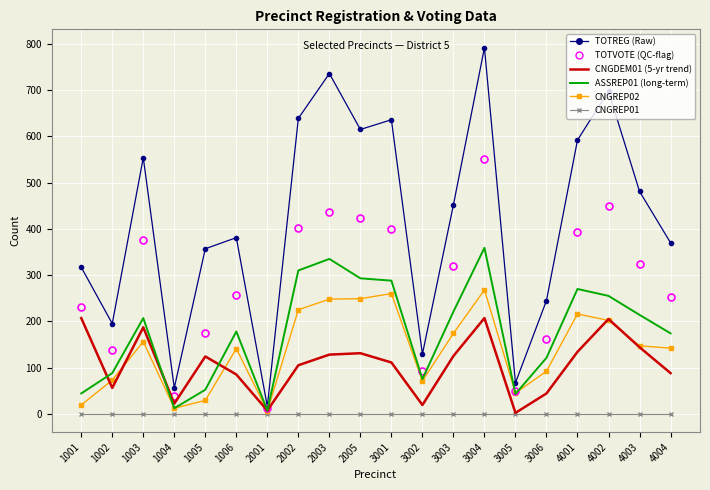

What is the difference between the highest and lowest values at 1002?

195